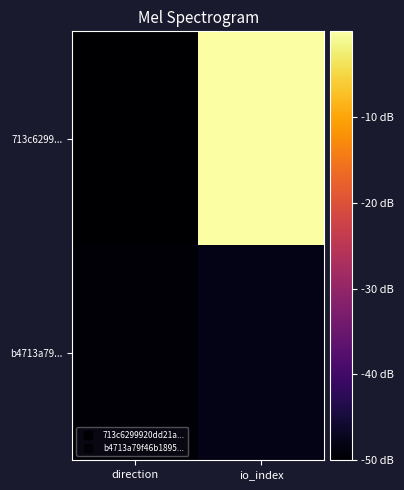

Which category has the highest value across all series?

io_index